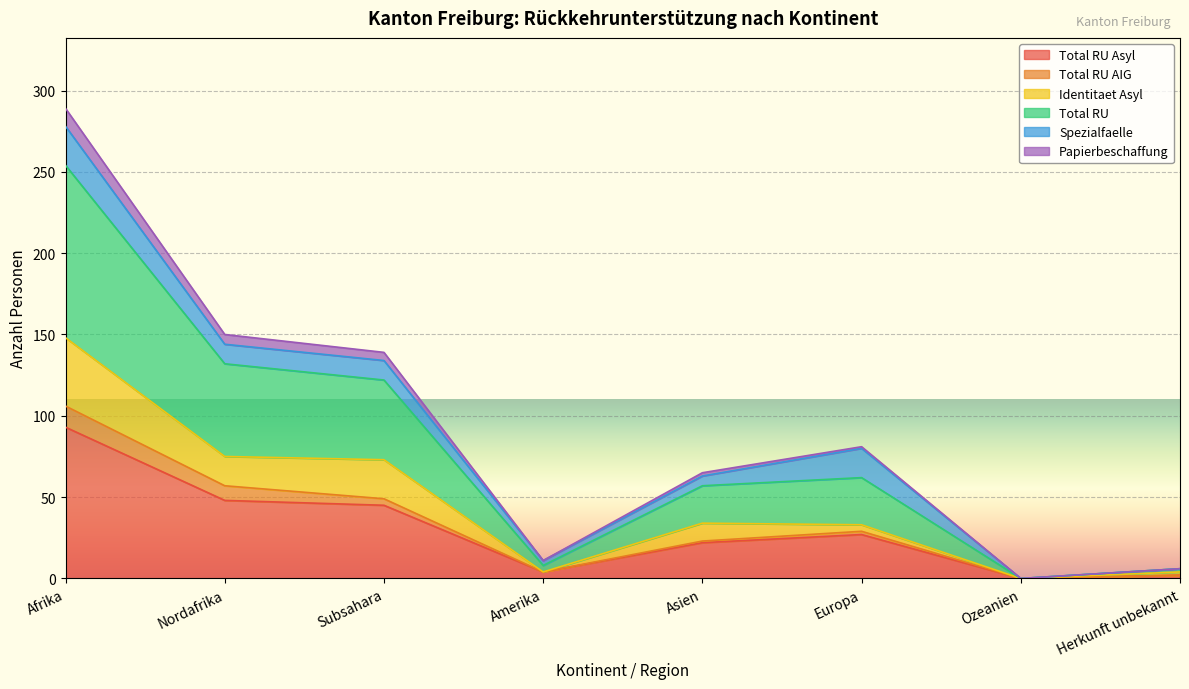

Is it true that Total RU Asyl equals 0 at Ozeanien?

True